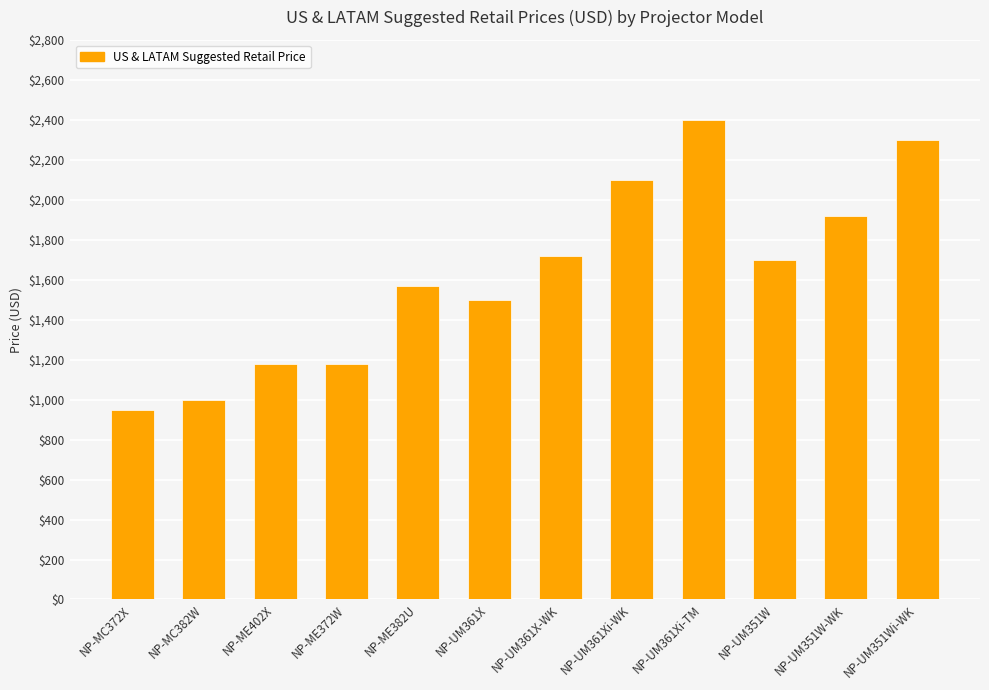

What is the difference between the maximum and minimum values?

1449